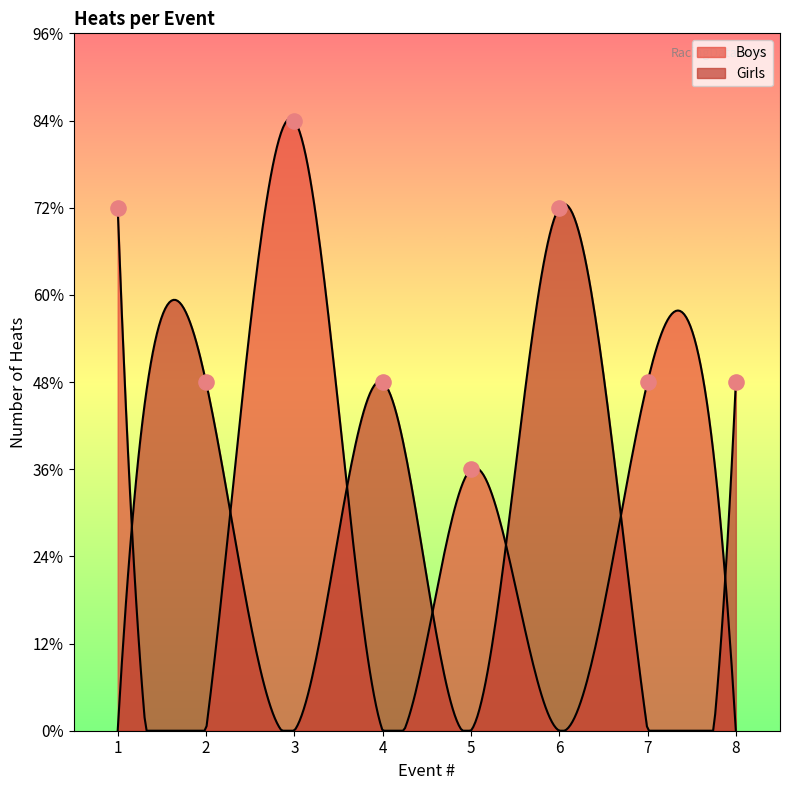

What are all the series names shown in the legend?

Boys, Girls